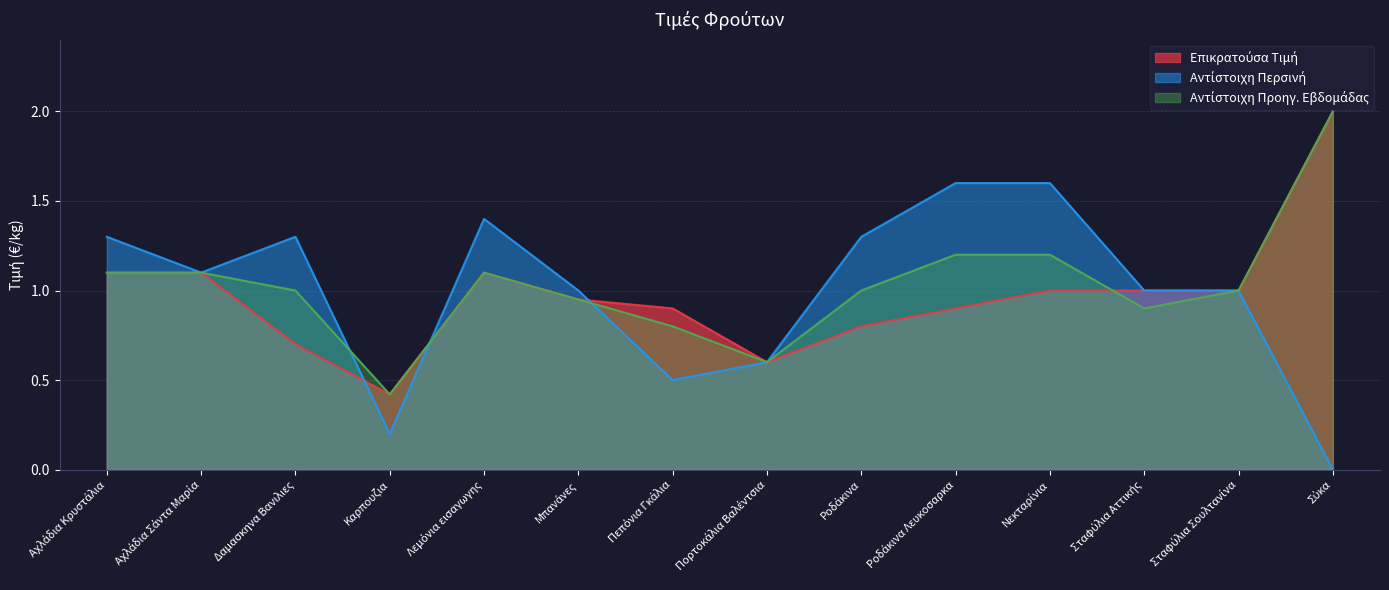

How many interior local valleys does the Αντίστοιχη Περσινή series have?

3